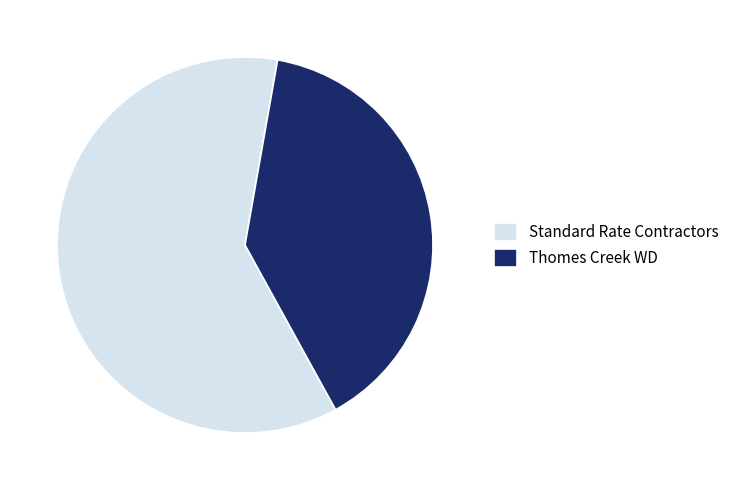

Is the sum of Standard Rate Contractors and Thomes Creek WD greater than half?

Yes